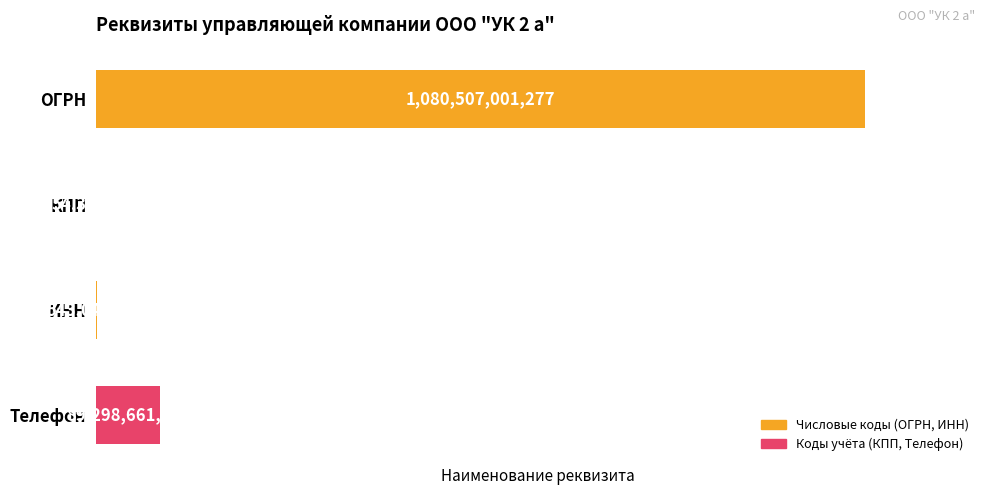

What is the approximate value at Телефон, to the nearest 50?

89298661950